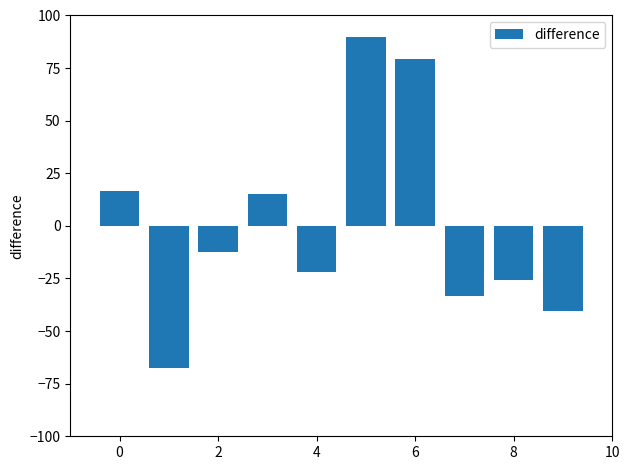

Reading left to right, transcribe all the data shown in this chart.

16.6	-67.4	-12.4	15.3	-21.8	90.0	79.3	-33.2	-25.9	-40.5